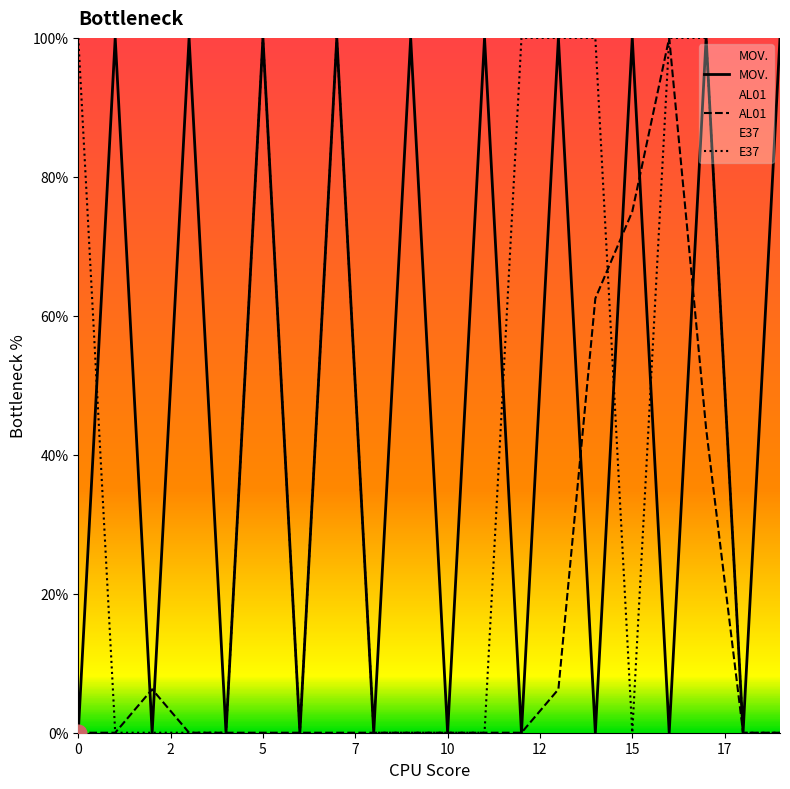

The AL01 series shows 0.0 at 0. True or false?

True